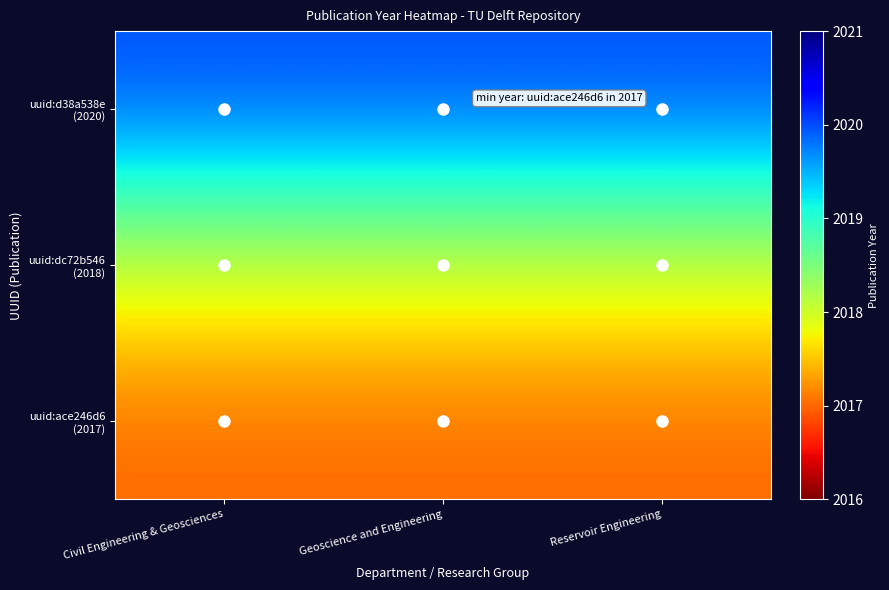

List the series in order of their overall mean, lowest first.

uuid:ace246d6 (2017), uuid:dc72b546 (2018), uuid:d38a538e (2020)